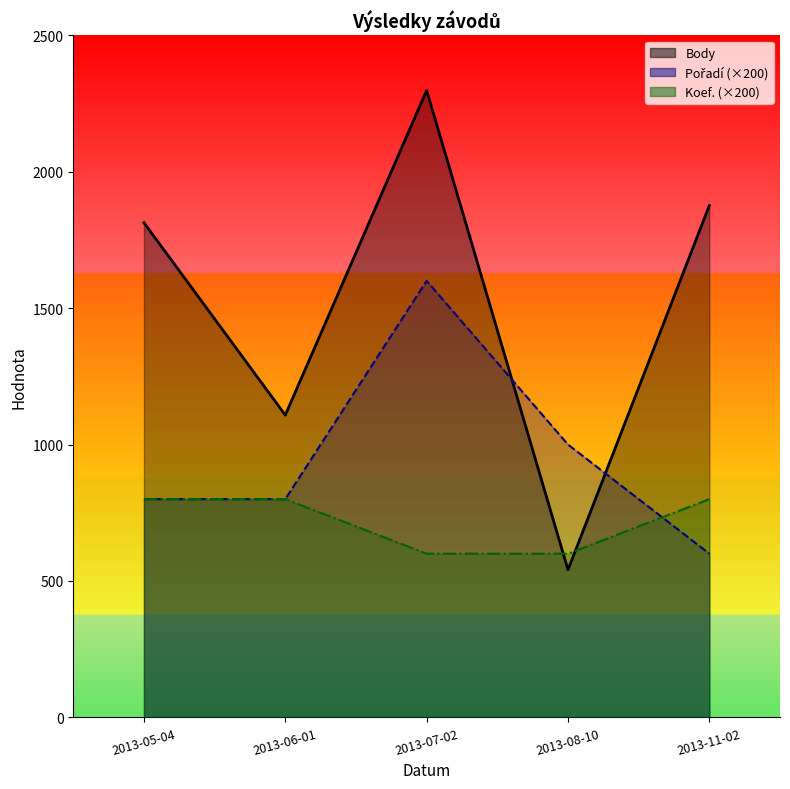

List the series in order of their peak value, highest first.

Body_line, Pořadí_line, Koef._line